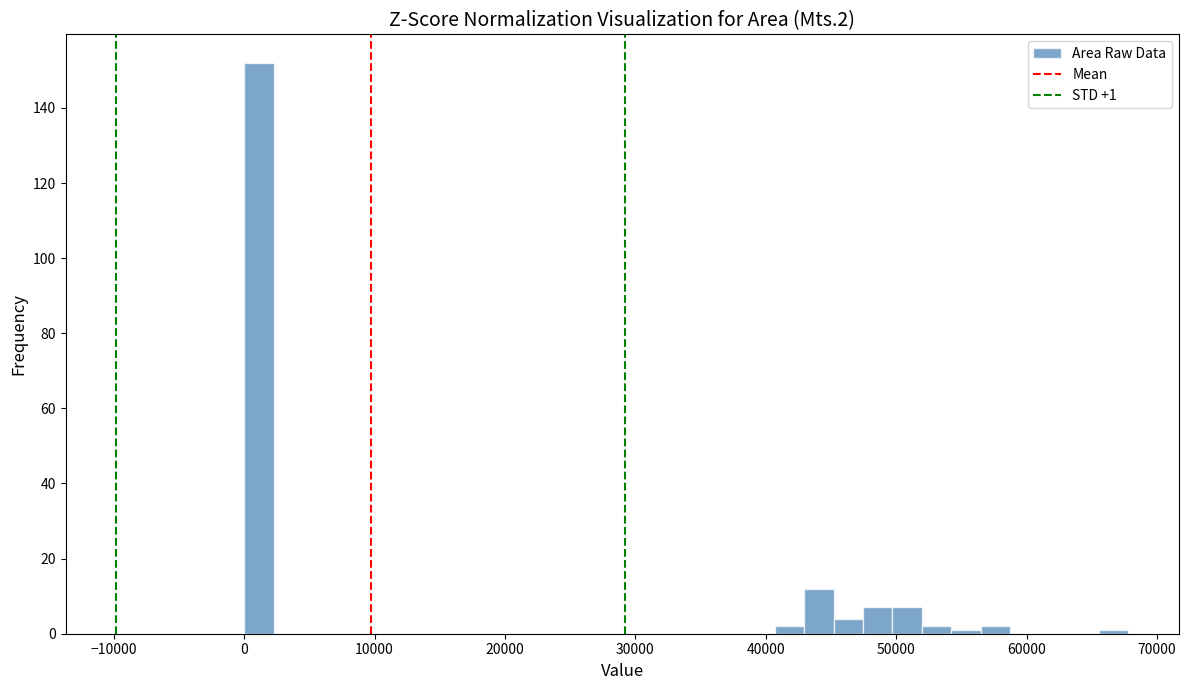

Around what value on the x-axis is the tallest bar? Give the approximate position of its centre, as read against the axis.

1000